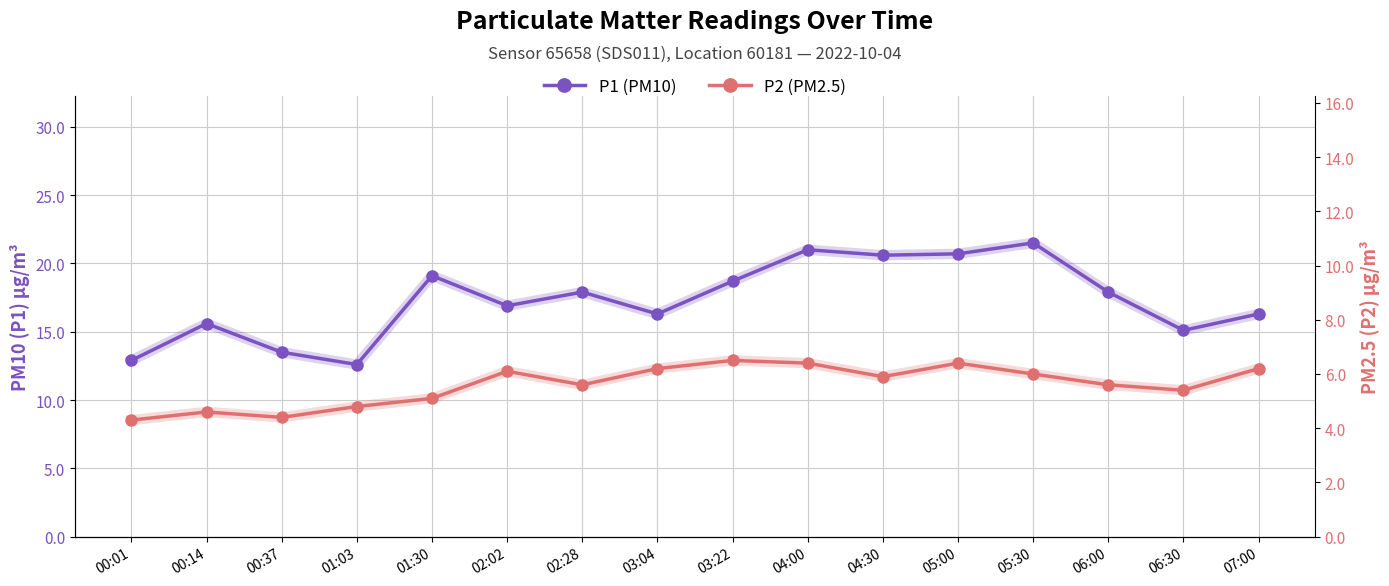

Count the number of data series in this chart.

2